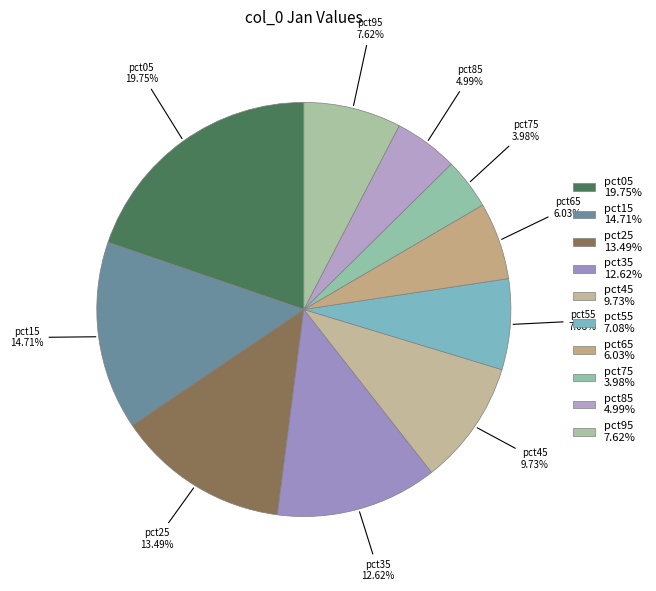

What is the ratio of the value at pct25 to the value at pct05?

0.7